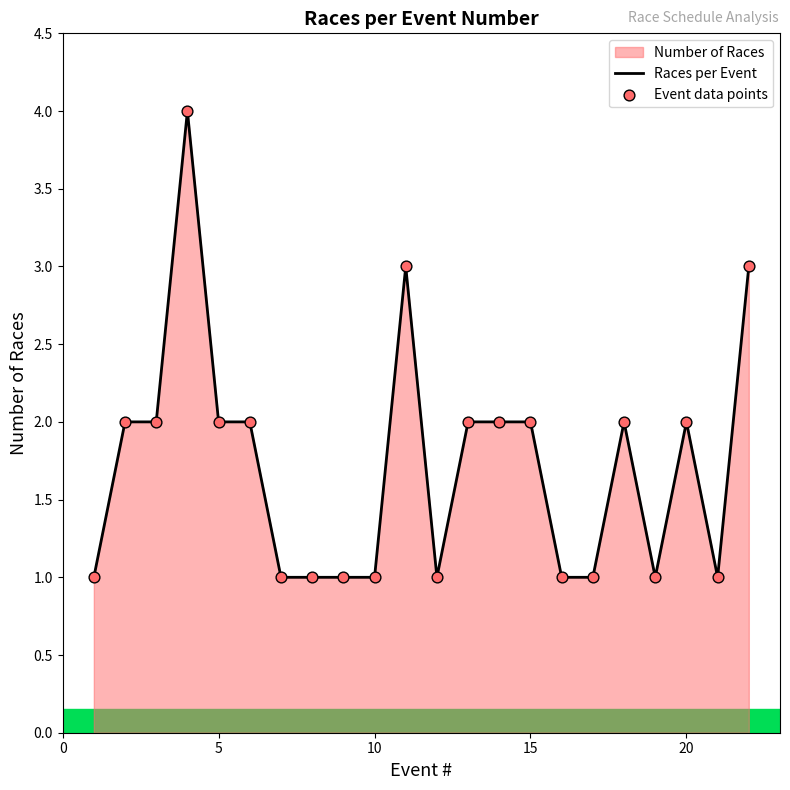

Which series reaches the maximum Y coordinate?

Races per Event